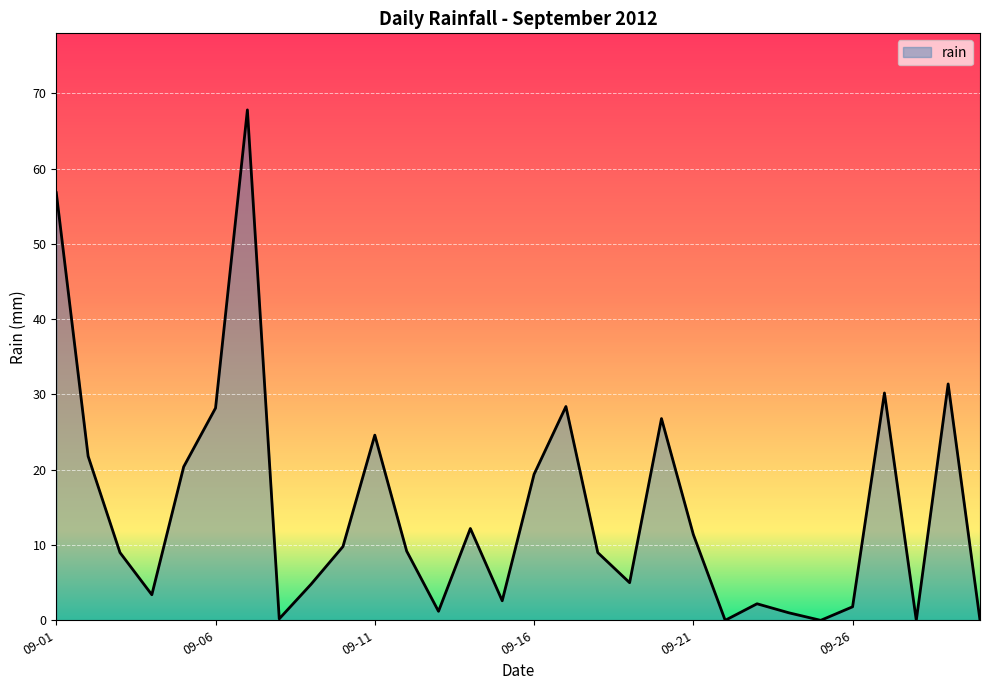

Rank the categories by value from highest to lowest.

2012-09-07, 2012-09-01, 2012-09-29, 2012-09-27, 2012-09-17, 2012-09-06, 2012-09-20, 2012-09-11, 2012-09-02, 2012-09-05, 2012-09-16, 2012-09-14, 2012-09-21, 2012-09-10, 2012-09-12, 2012-09-03, 2012-09-18, 2012-09-19, 2012-09-09, 2012-09-04, 2012-09-15, 2012-09-23, 2012-09-26, 2012-09-13, 2012-09-24, 2012-09-08, 2012-09-22, 2012-09-25, 2012-09-28, 2012-09-30